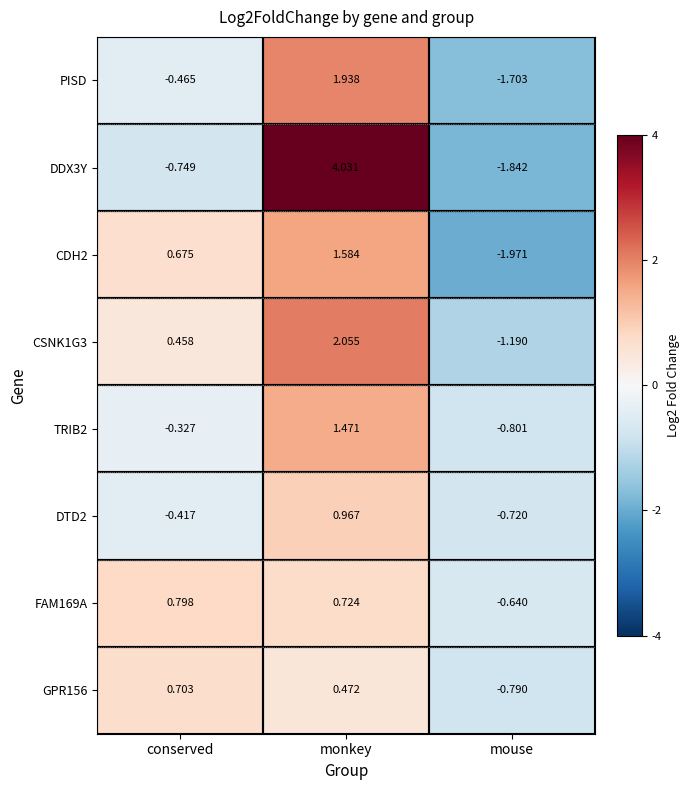

Is the value of PISD at monkey greater than the value of FAM169A at conserved?

Yes